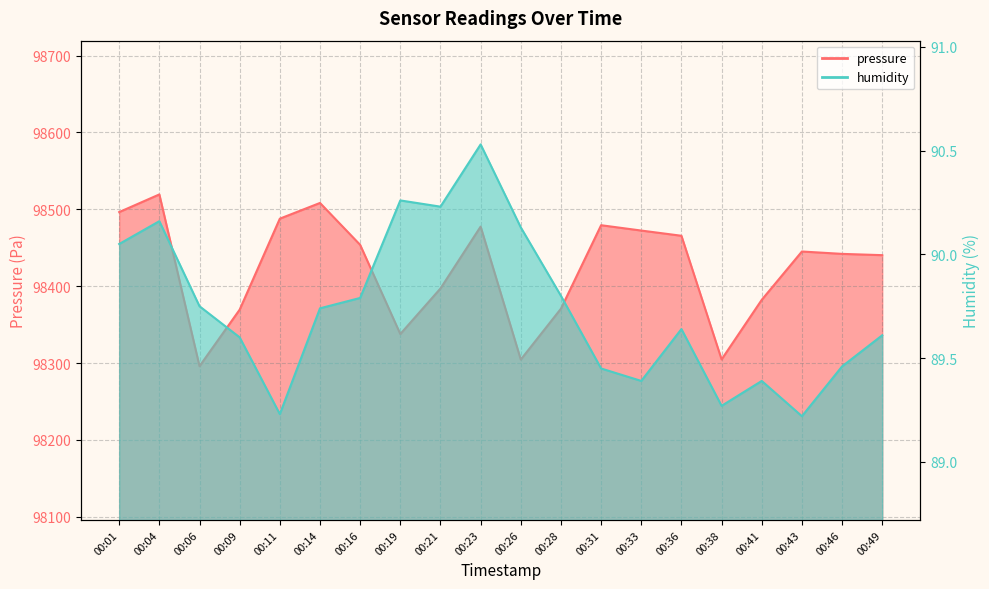

Rank the series by their maximum value, from lowest to highest.

humidity, pressure